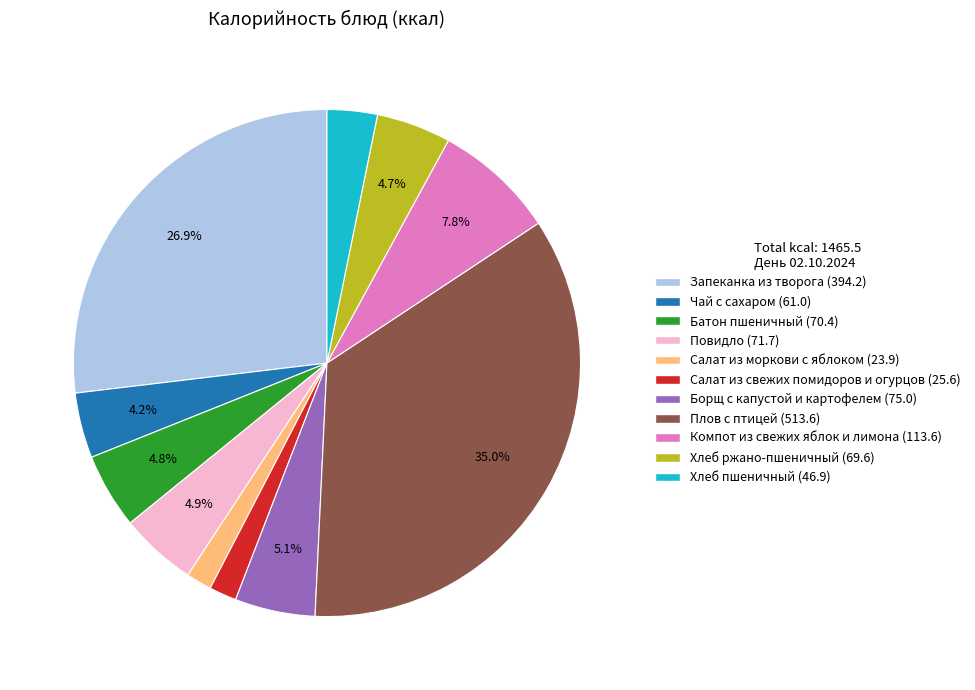

What is the ratio of the value at Батон пшеничный to the value at Повидло?

1.0